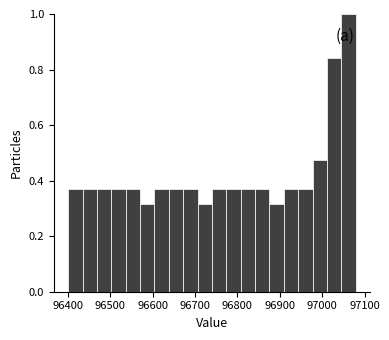

Read against the x-axis, roughly where is the centre of the tallest bar?

97060